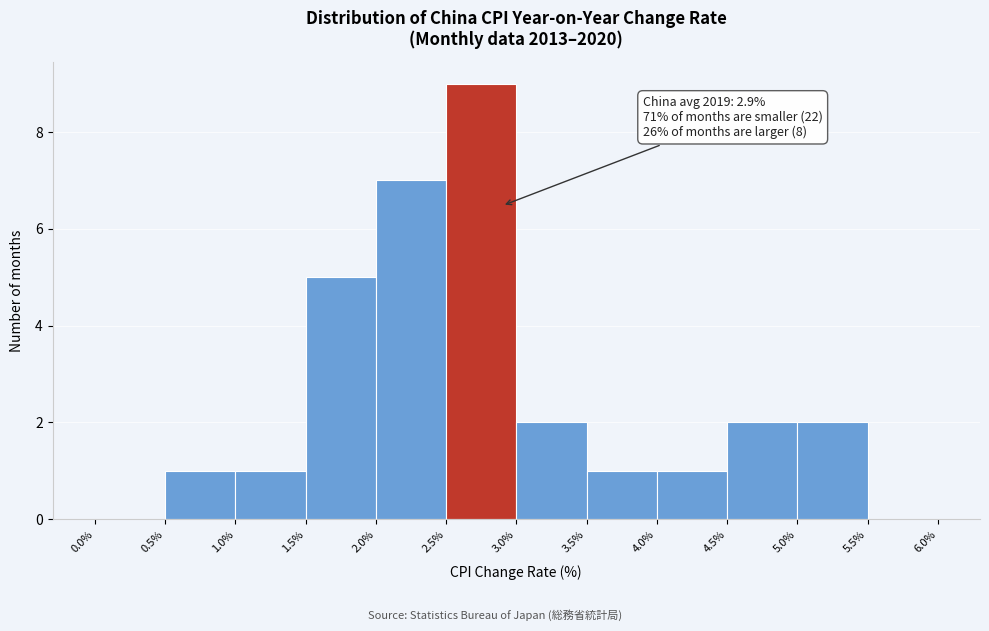

Which range on the x-axis has the tallest bar?

2.5% to 3.0%